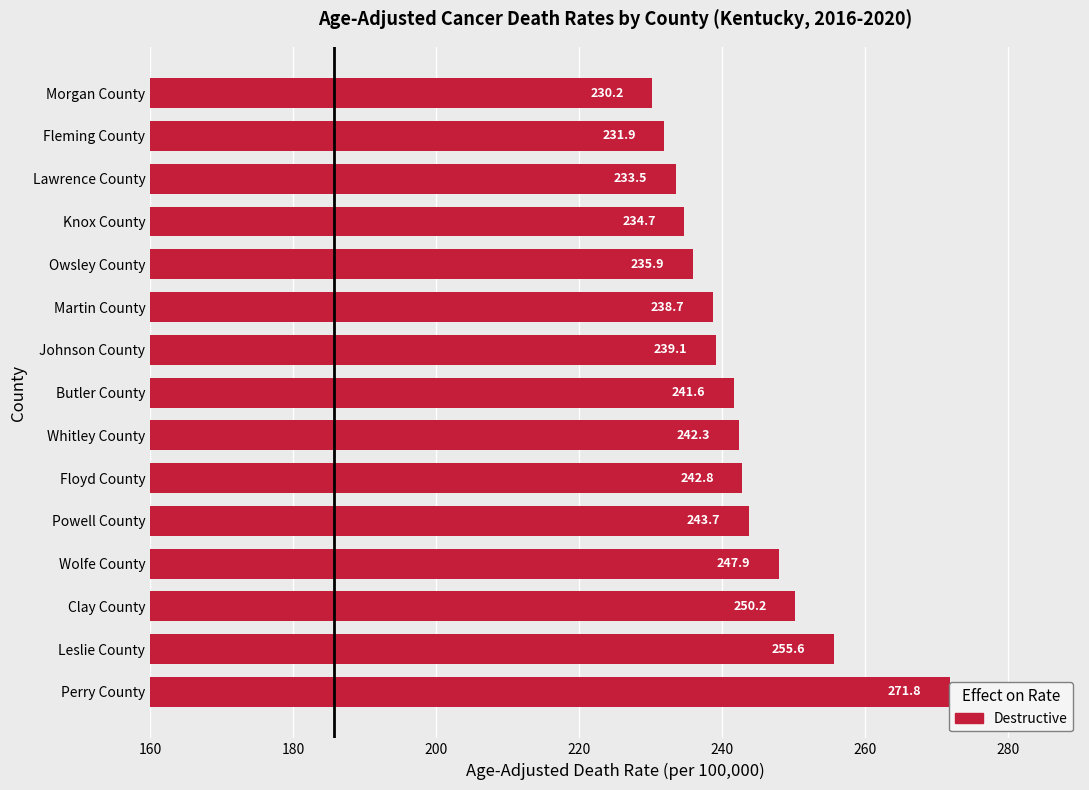

The value at Morgan County is 346.7. True or false?

False